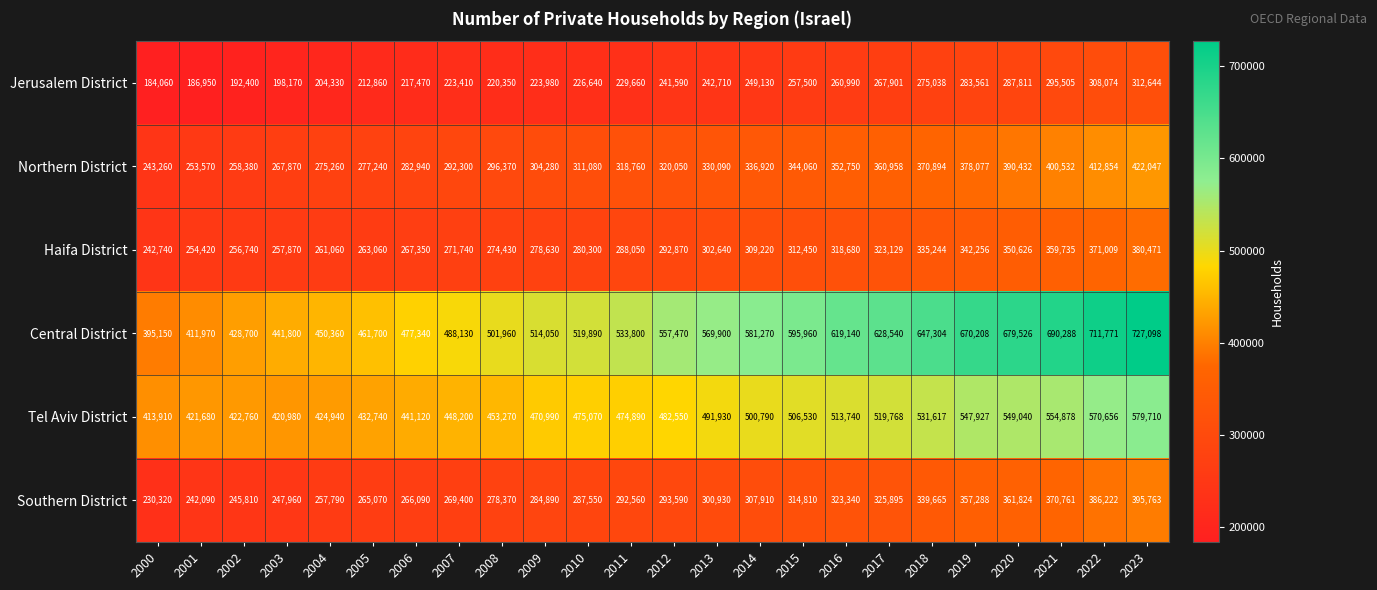

Rank the series by their maximum value, from highest to lowest.

Central District, Tel Aviv District, Northern District, Southern District, Haifa District, Jerusalem District